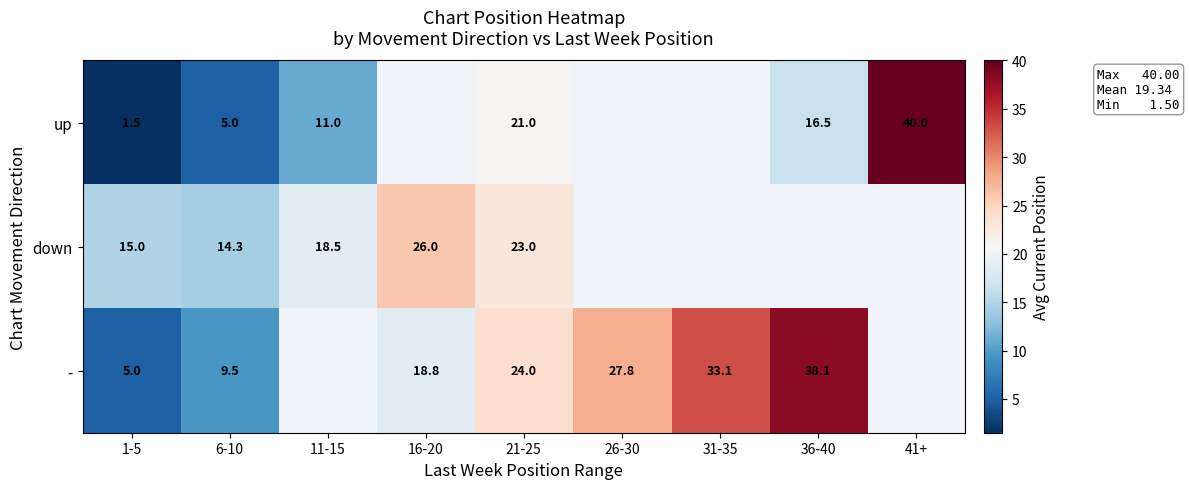

What is the difference between the highest and lowest values at 21-25?

3.0